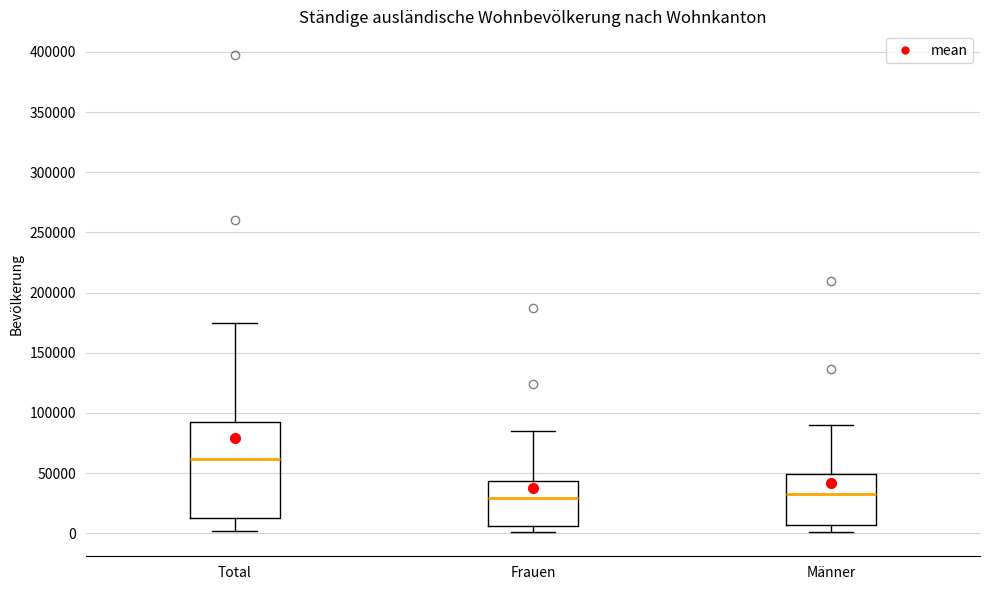

Reading left to right, transcribe this box plot: for each box, give where its median line is, the range the box spans, and where its two whiskers end, as read against the y-axis. The values are not printed on the chart, so give them approximately, as read against the axis.

Total: median 60000, box 15000 to 95000, whiskers 0 to 175000
Frauen: median 30000, box 5000 to 45000, whiskers 0 to 85000
Männer: median 35000, box 5000 to 50000, whiskers 0 to 90000